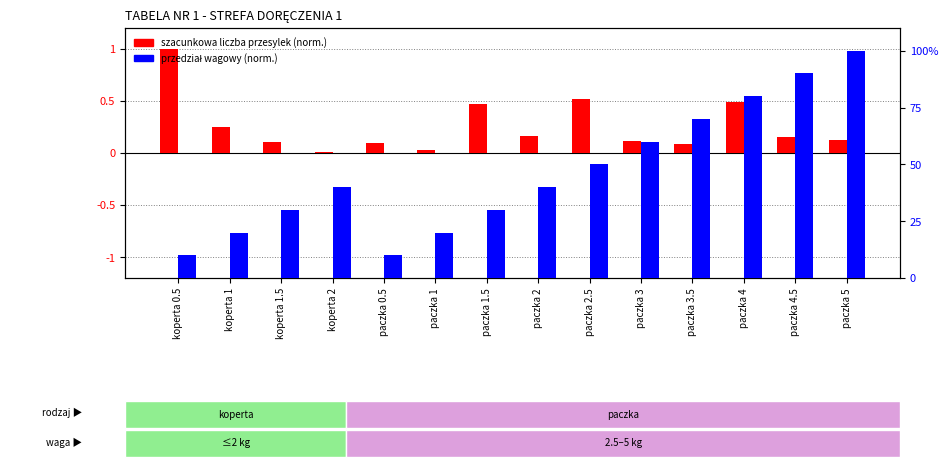

The value of szacunkowa liczba przesylek (norm.) at paczka 3.5 is 0.1. True or false?

True